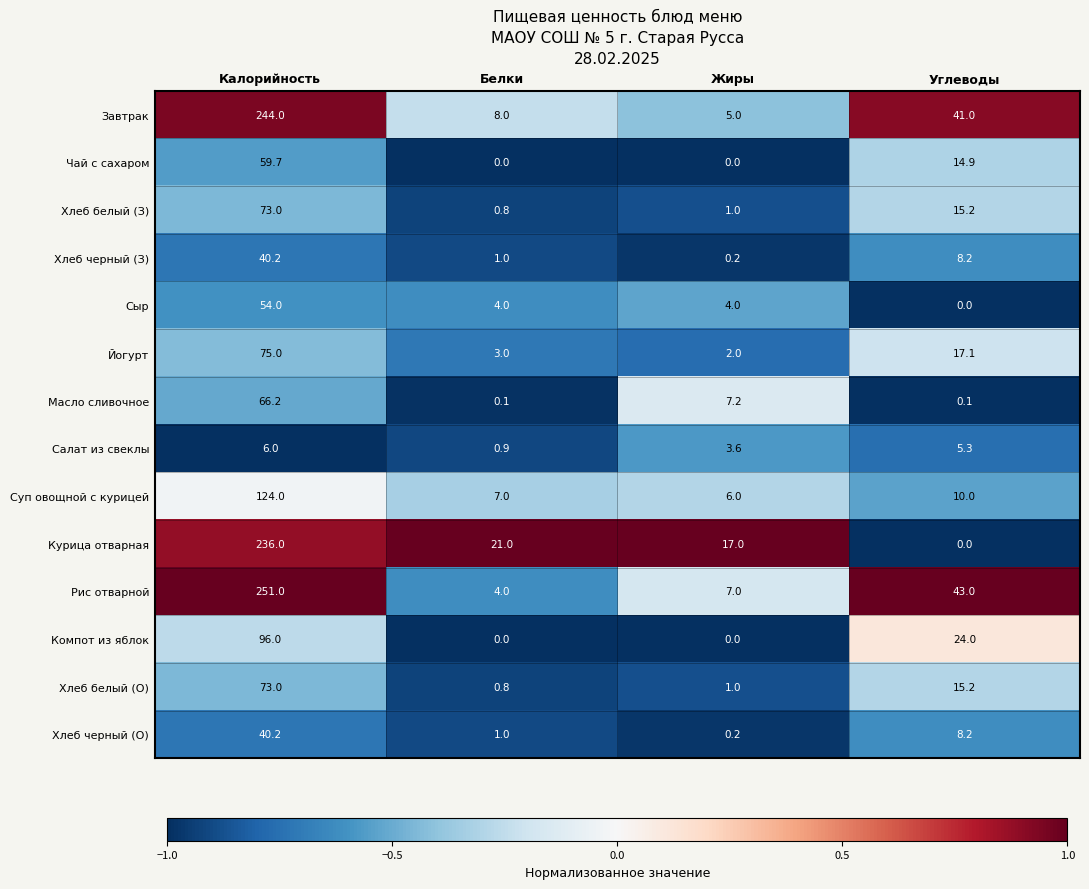

What is the sum of all Рис отварной values?

305.0